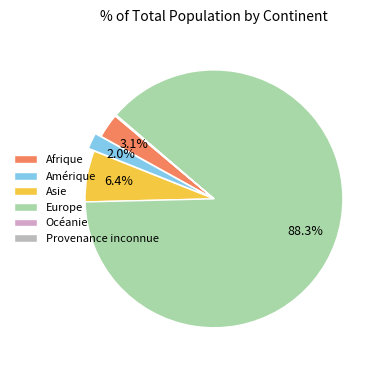

Is Amérique the majority of the pie?

No